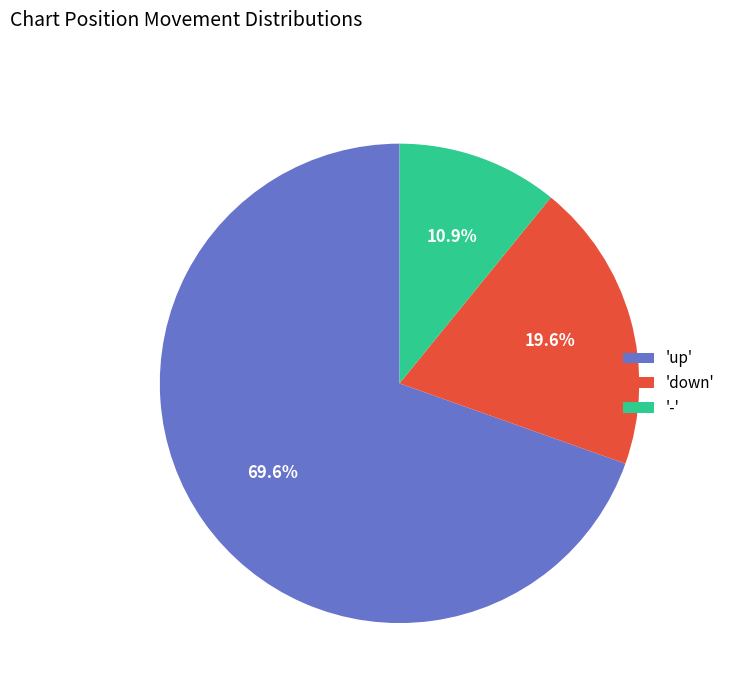

To the nearest percent, what is the difference between the largest and smallest slice percentages?

59%